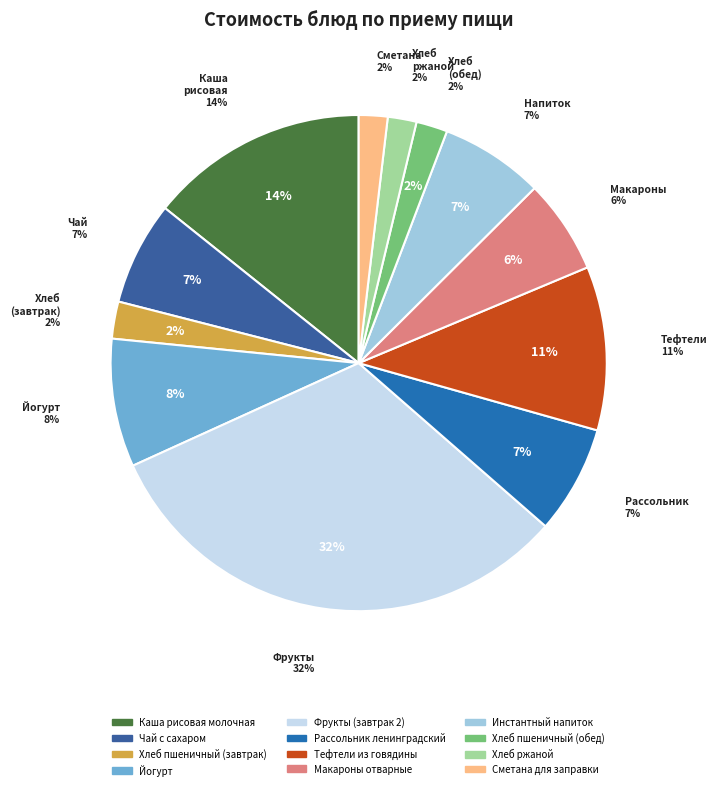

The Чай с сахаром slice represents 7% of the pie. True or false?

True